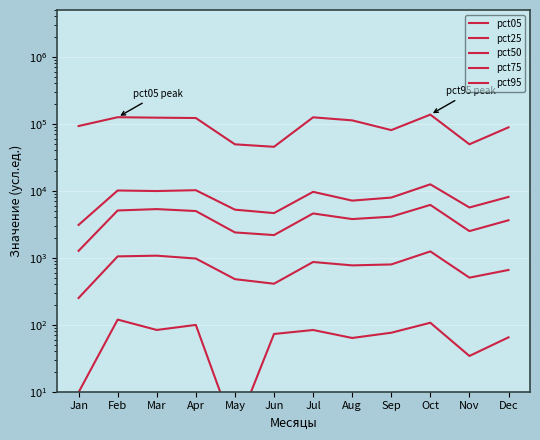

Reading left to right, list all the values displayed in this chart.

pct05: 9.8	119.4	83.6	99.4	2.5	72.8	83.5	63.5	76.0	107.1	34.2	64.9
pct25: 250.8	1048.5	1074.2	973.7	479.4	409.7	864.5	769.5	794.7	1244.0	504.8	657.5
pct50: 1268.2	5081.9	5326.3	4984.1	2389.7	2180.9	4586.5	3780.7	4106.7	6156.2	2498.9	3631.0
pct75: 3092.1	10098.6	9909.1	10195.7	5225.8	4641.9	9643.5	7130.2	7915.8	12487.4	5630.5	8100.1
pct95: 92627.3	125412.5	123467.8	121967.6	49375.5	45351.0	124925.1	112514.9	80493.0	137163.9	49443.4	88517.0